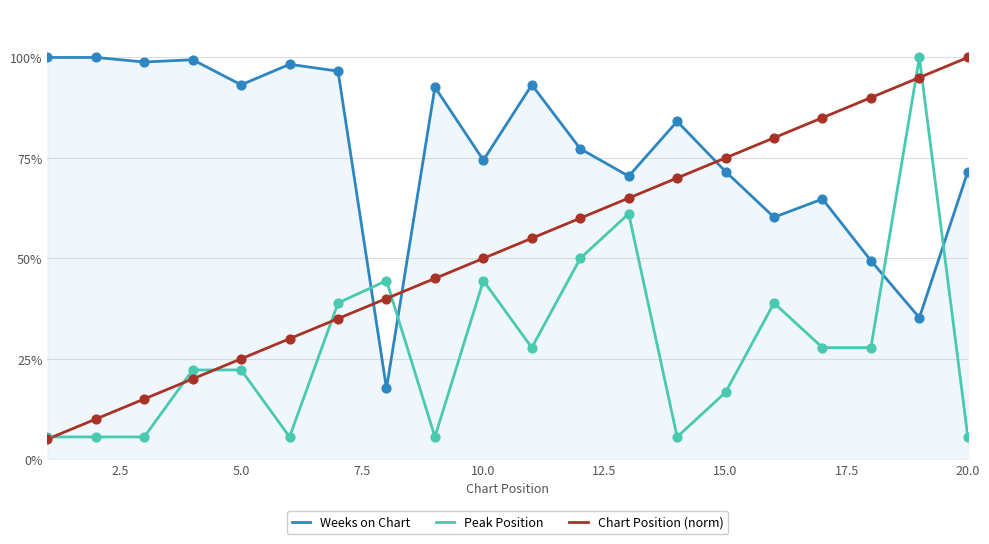

What are all the series names shown in the legend?

Weeks on Chart, Peak Position, Chart Position (norm)